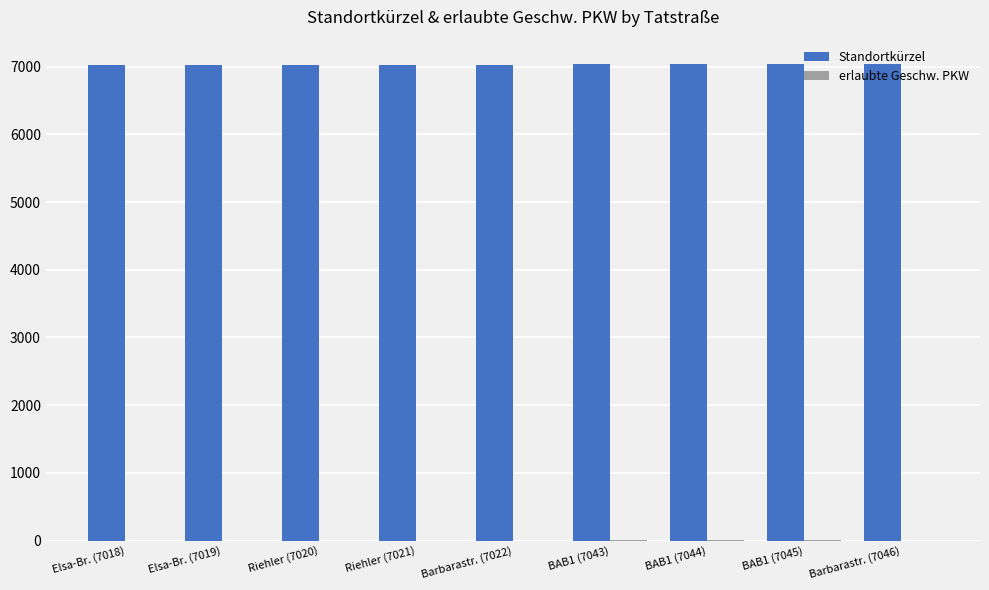

What is the maximum value shown in the chart?

7046